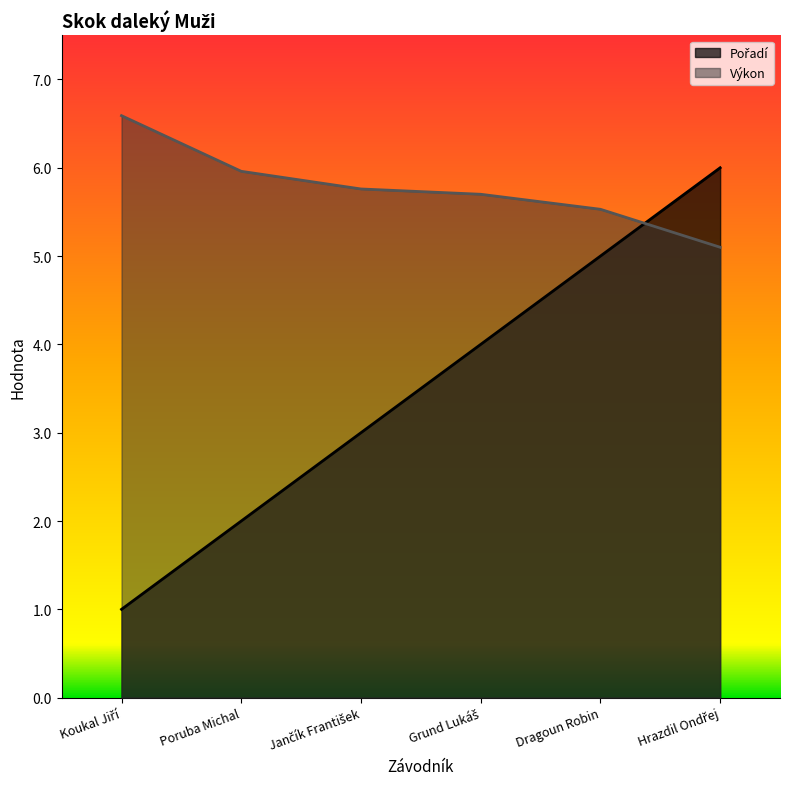

Count the number of categories in the chart.

6